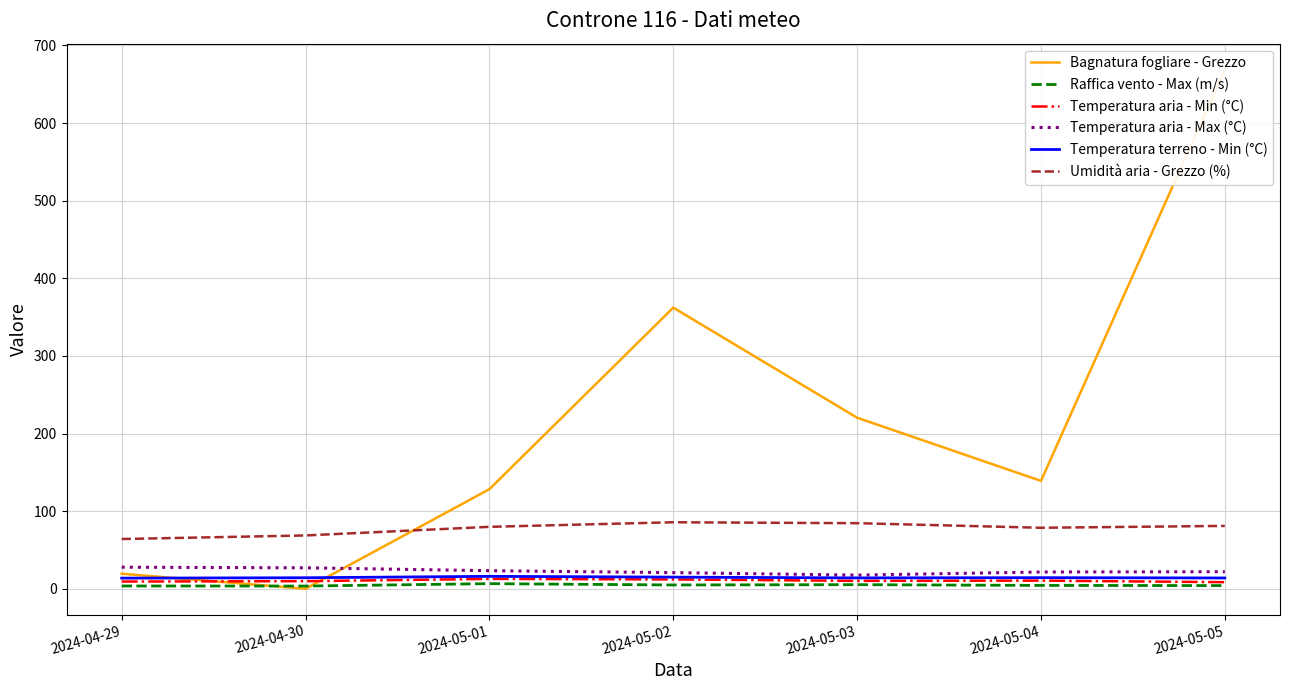

At which category does Temperatura terreno - Min (°C) reach its first local valley?

2024-05-03